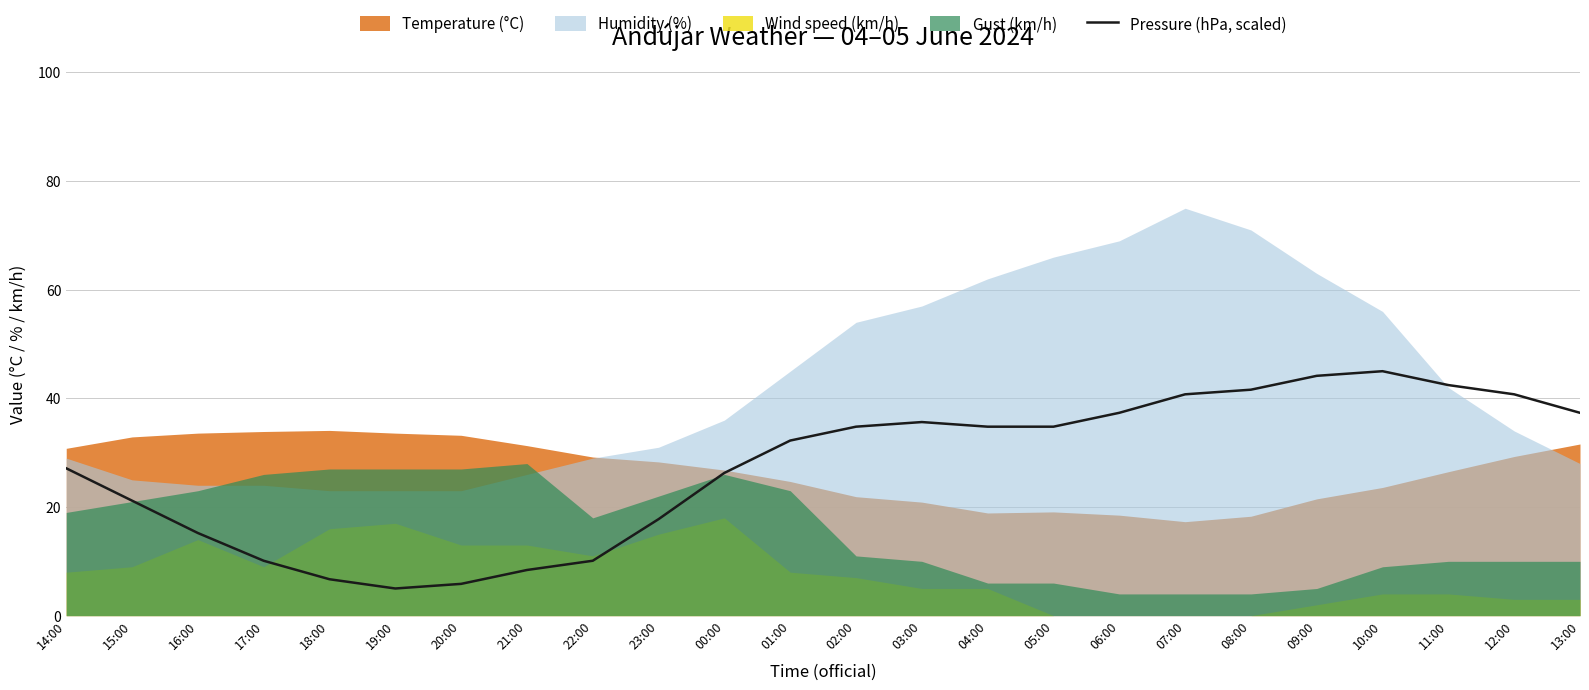

The Pressure (hPa, scaled) series shows 5.9 at 20:00. True or false?

True